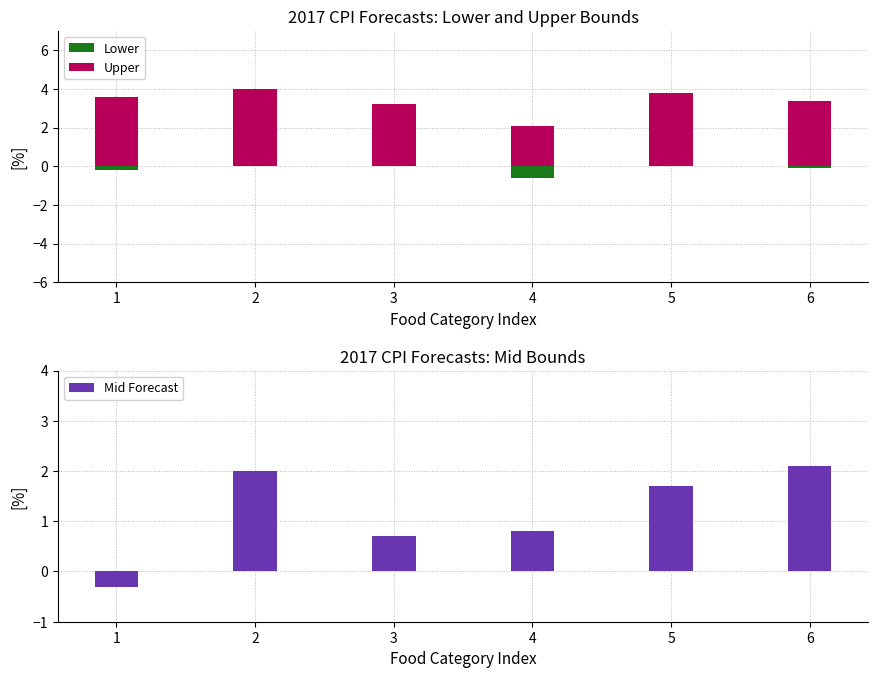

Which category has the lowest value in the Mid Forecast series?

1